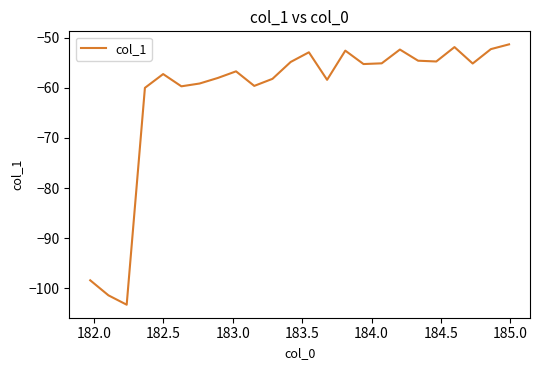

What is the difference between the maximum and minimum values?

52.0